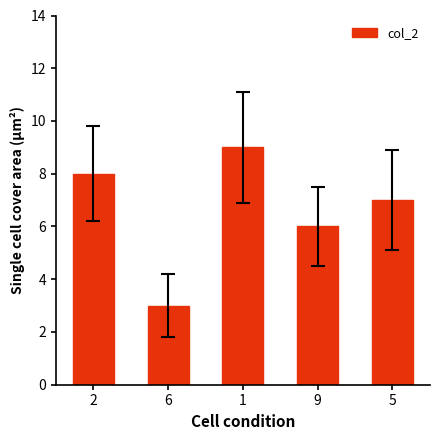

The chart shows a value of 9 at 1. True or false?

True